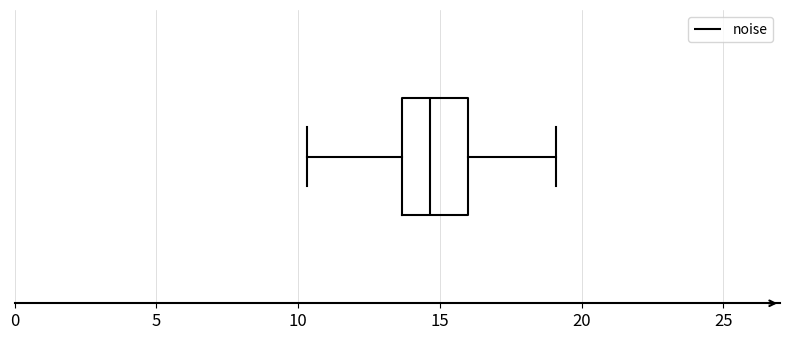

Read this box plot against the x-axis: the position of the median line, the range covered by the box, and the ends of both whiskers. The values are not printed on the chart, so give them approximately, as read against the axis.

median 14.5, box 13.5 to 16.0, whiskers 10.5 to 19.0